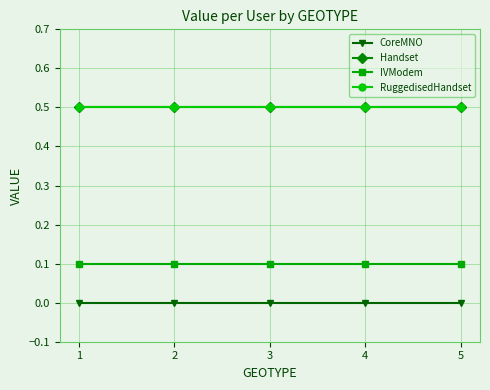

List the labels in order of IVModem value, smallest first.

1, 2, 3, 4, 5